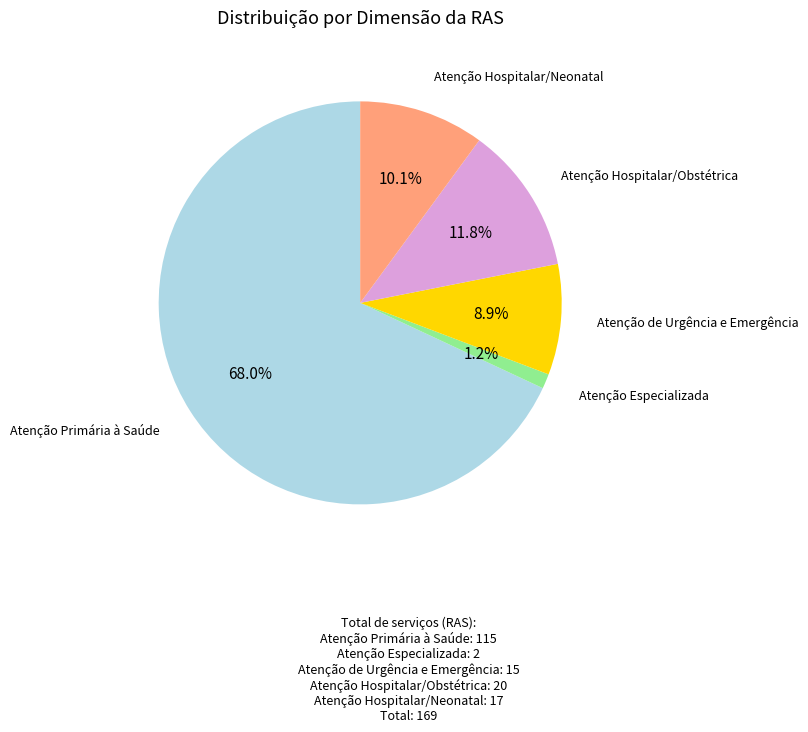

Does any single category account for the majority?

Yes